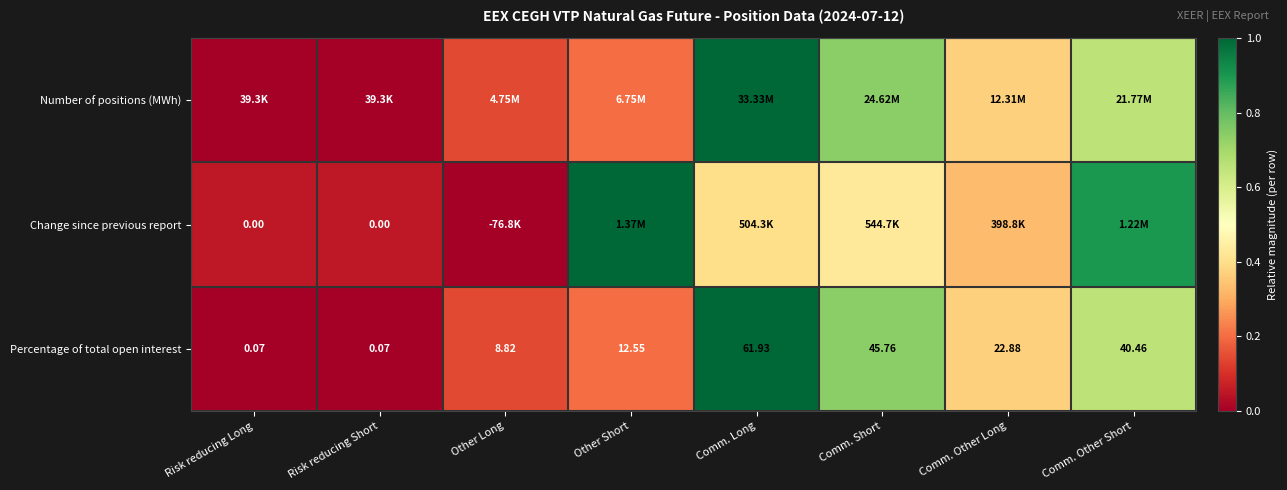

Which category has the highest value in the Percentage of total open interest series?

Comm. Long